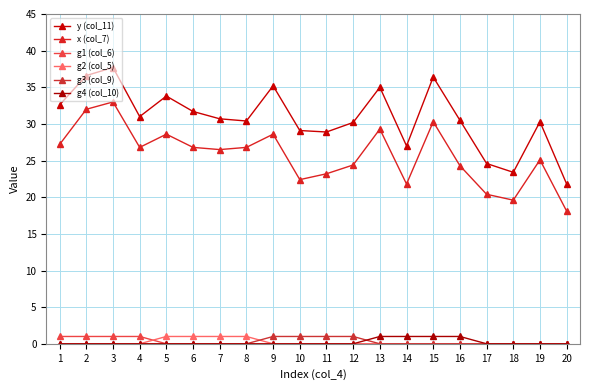

Rank the series by their maximum value, from lowest to highest.

g1 (col_6), g2 (col_5), g3 (col_9), g4 (col_10), x (col_7), y (col_11)